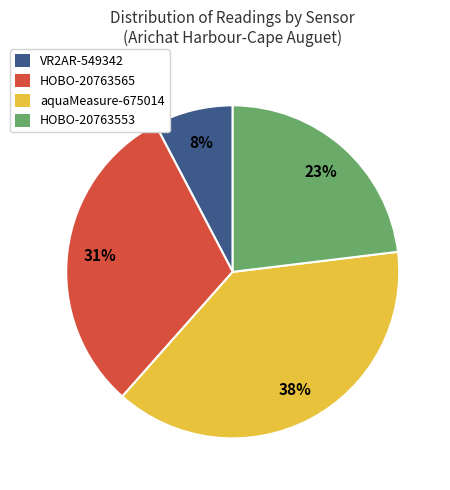

To the nearest percent, what is the average slice percentage?

25%